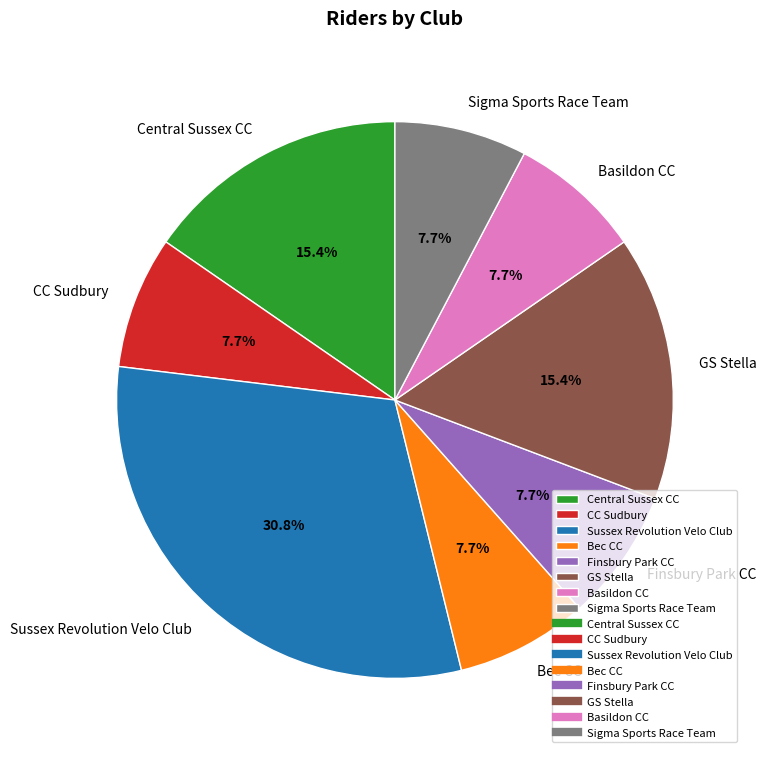

Combined, do CC Sudbury and Sussex Revolution Velo Club account for over 50%?

No